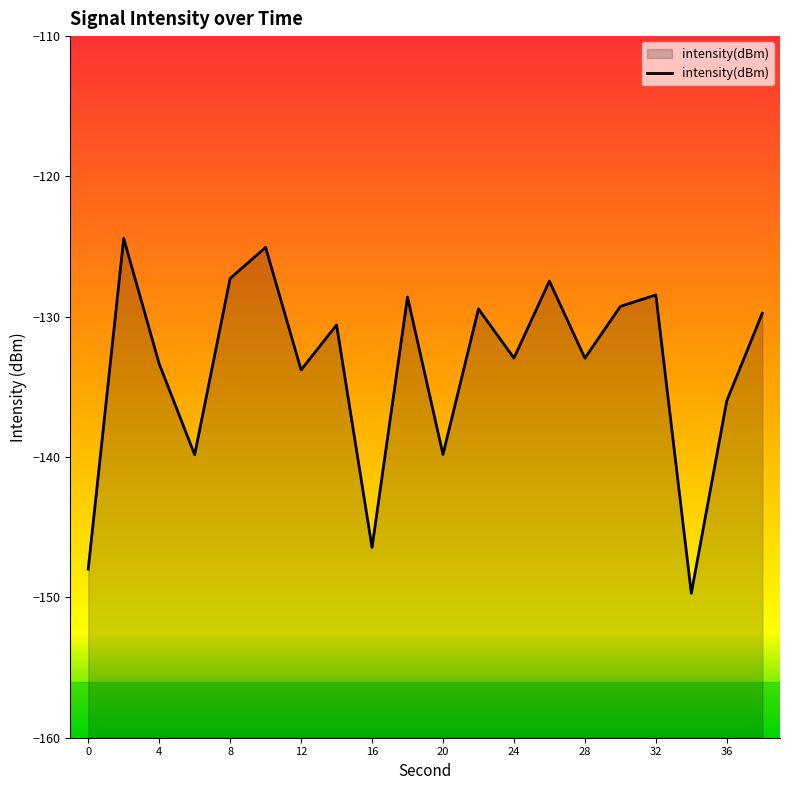

At which category does the chart reach its minimum across all series?

34